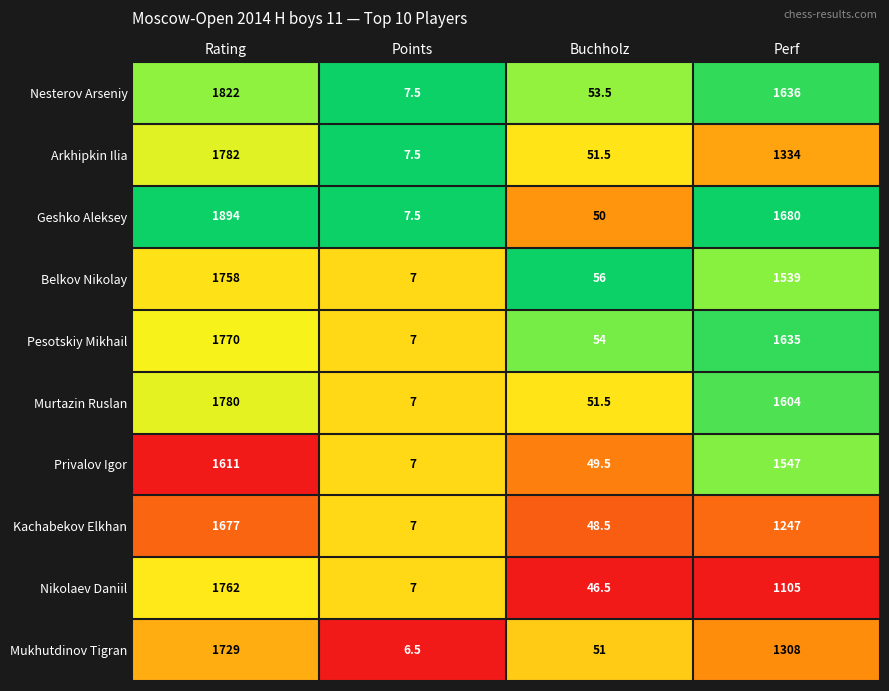

What is the difference between the second highest and minimum values in the Murtazin Ruslan series?

1597.0